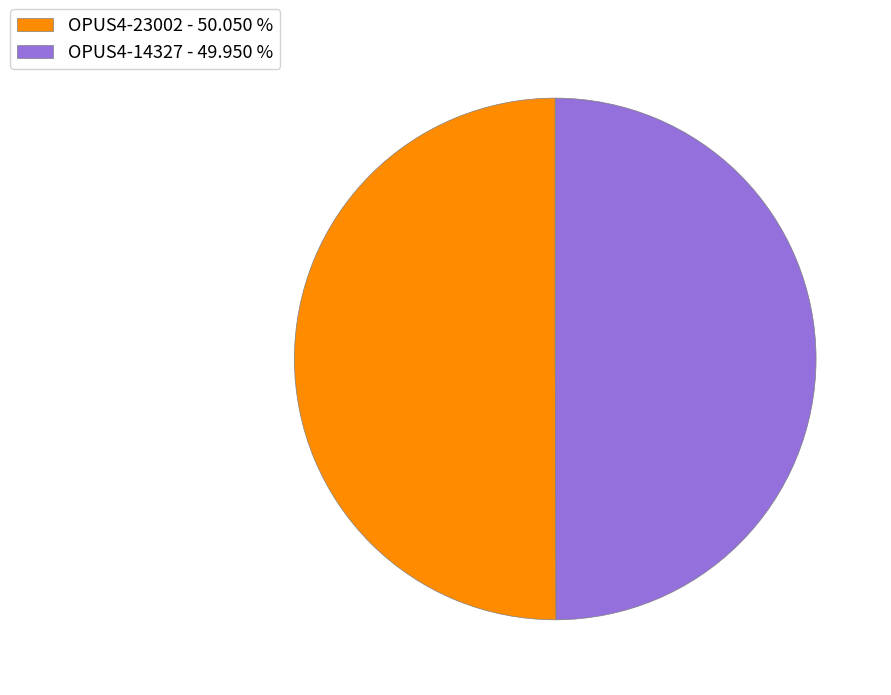

Combined, do OPUS4-23002 - 50.050 % and OPUS4-14327 - 49.950 % account for over 50%?

Yes